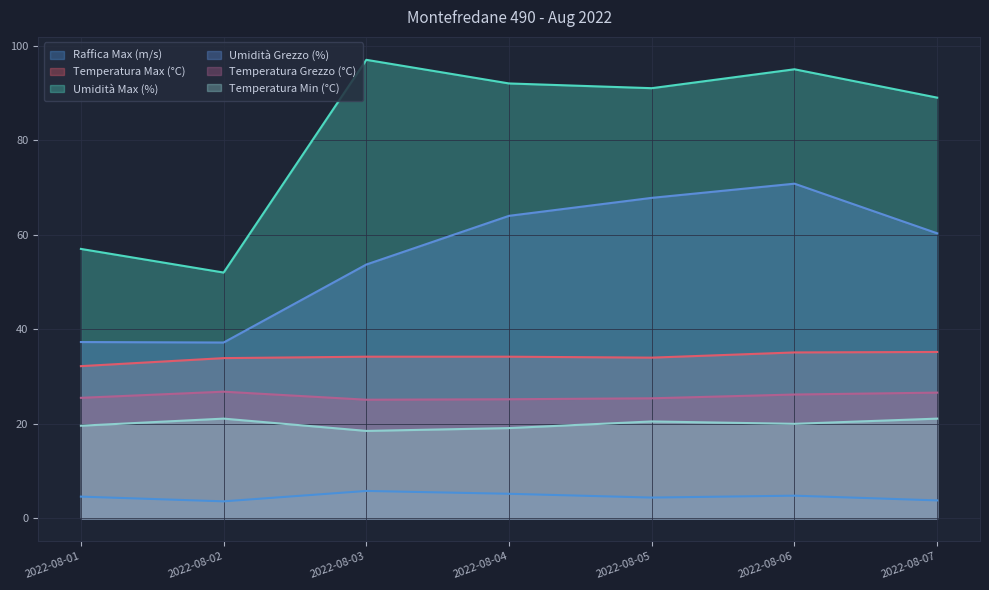

What is the greatest value displayed?

97.0